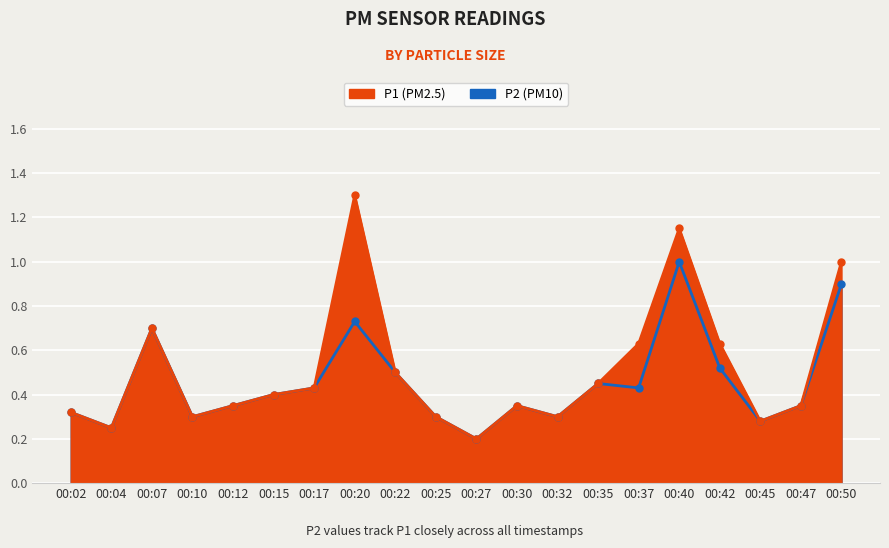

List the series in order of their peak value, highest first.

P1, P2